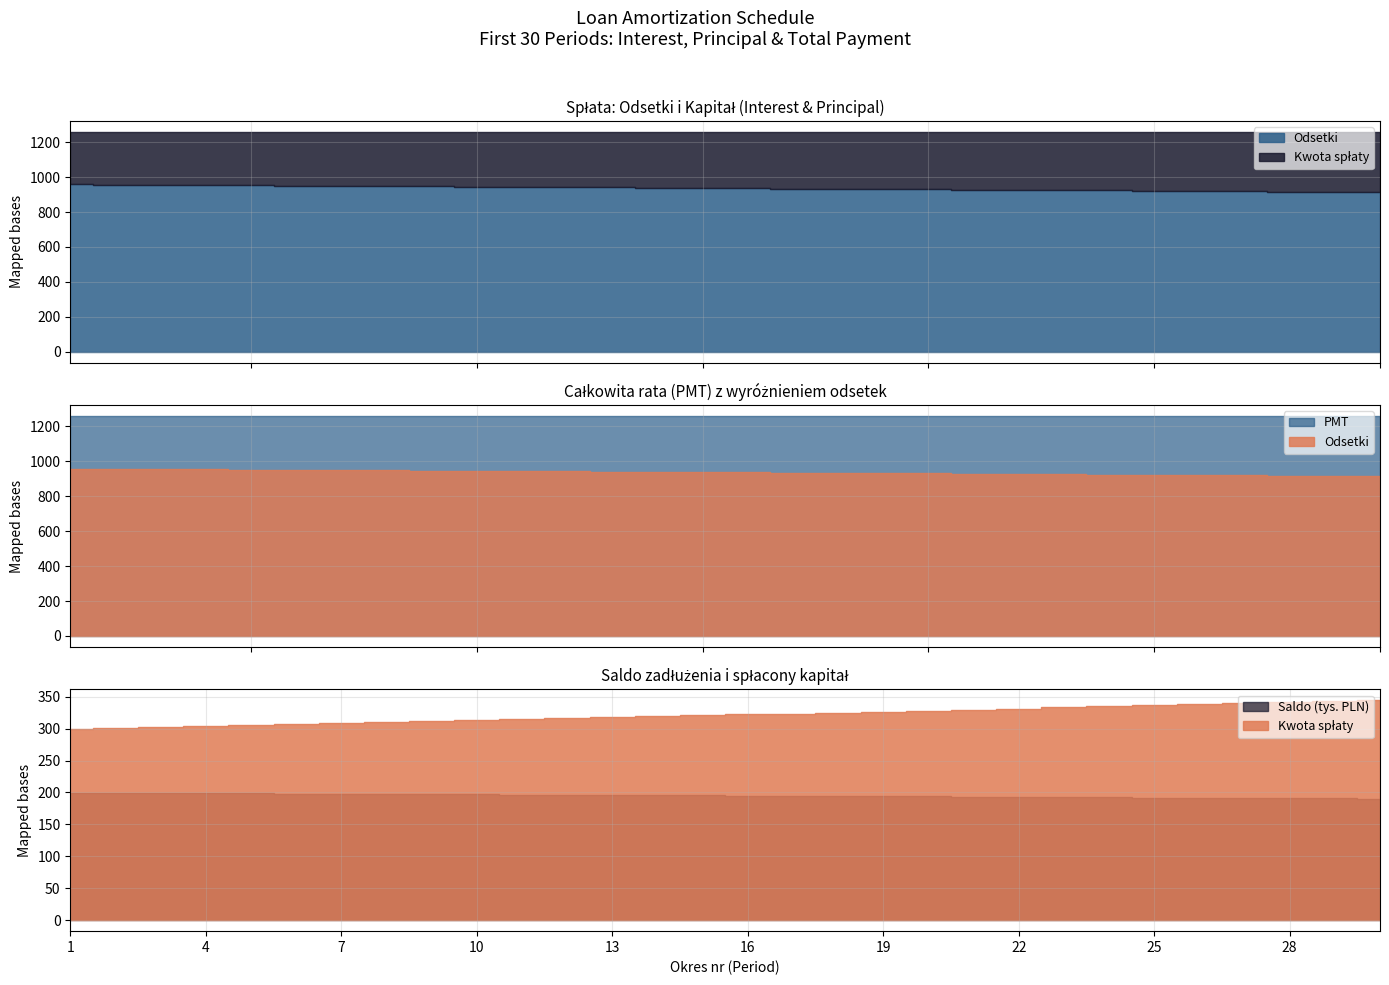

What is the sum of the Kwota spłaty values at 15 and 28?

661.8